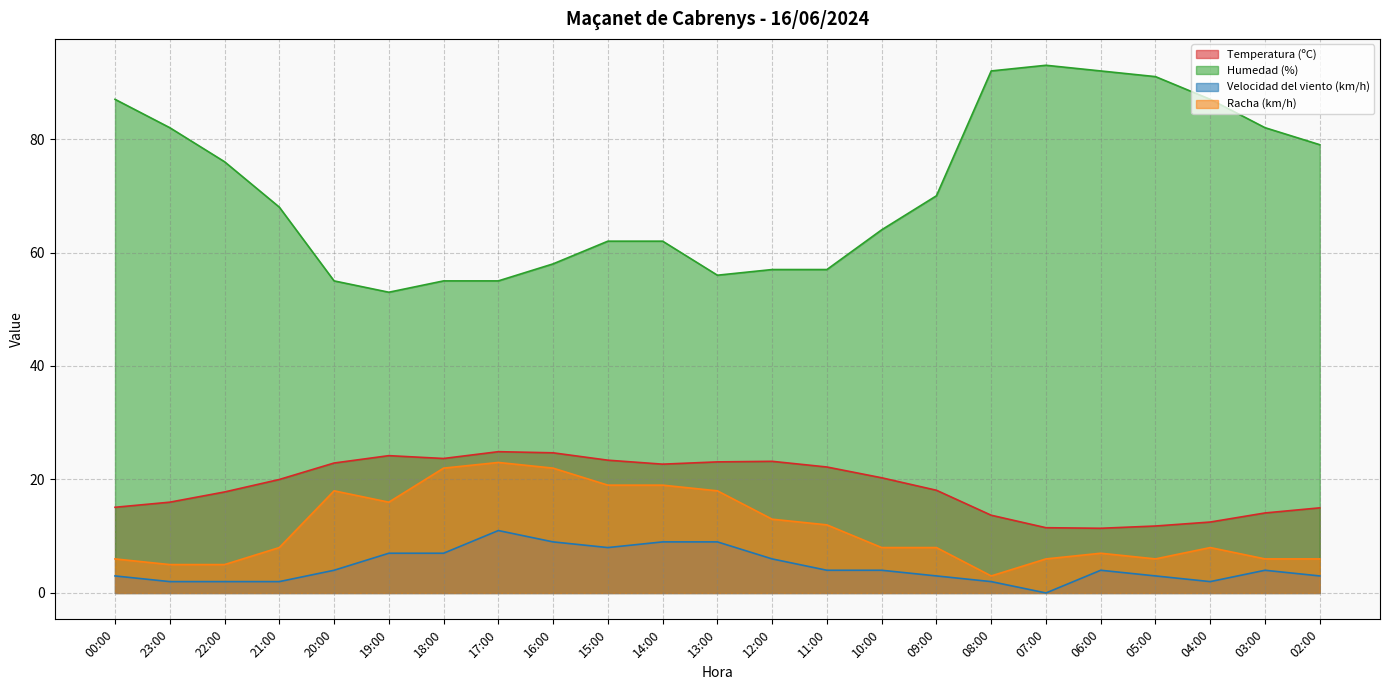

True or false: Humedad (%) has a value of 76.0 at 22:00.

True